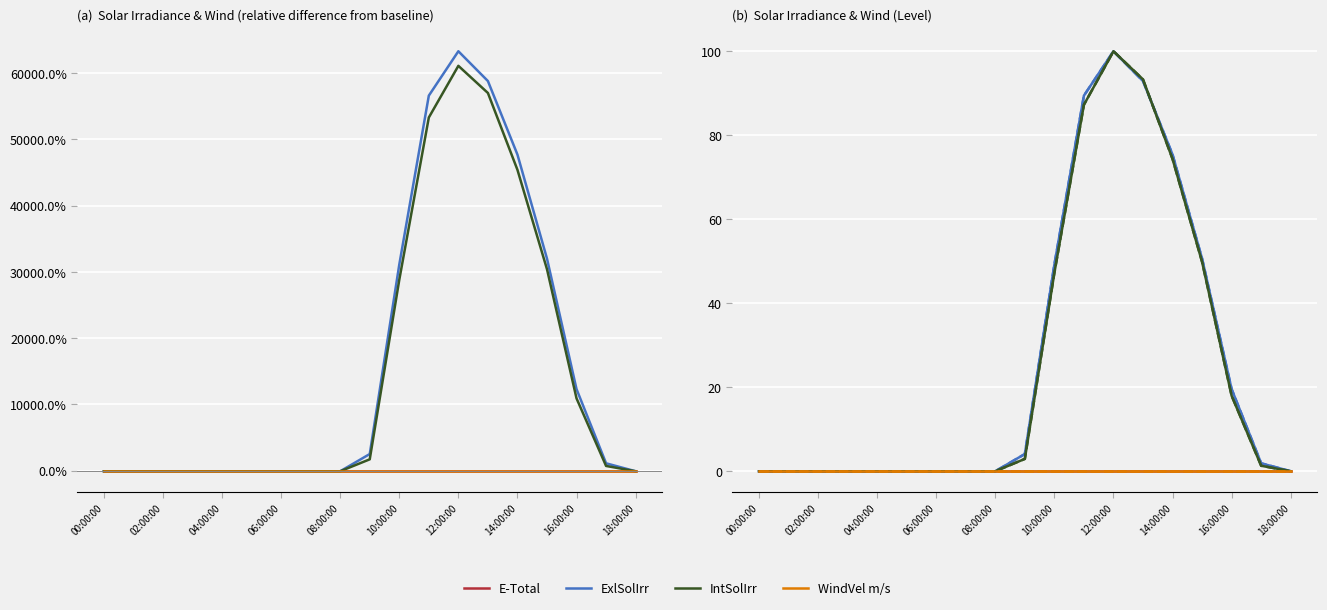

True or false: ExlSolIrr and E-Total intersect in this chart.

False